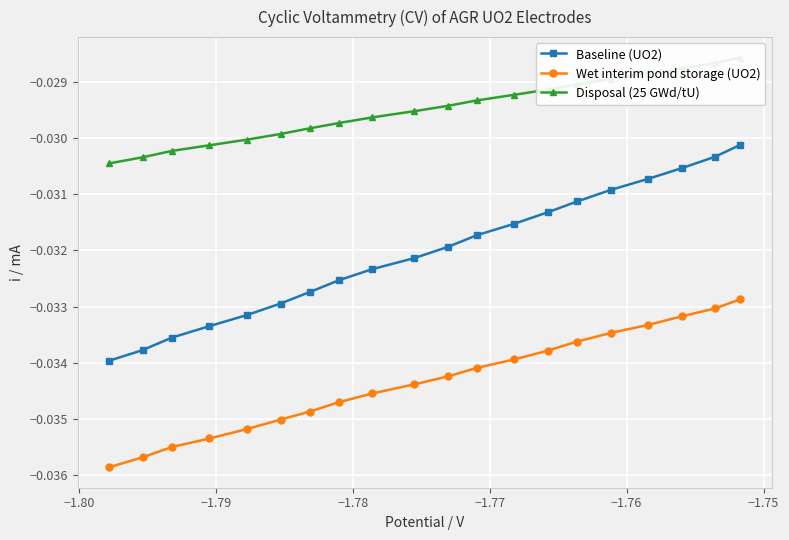

How many distinct data groups are displayed?

3